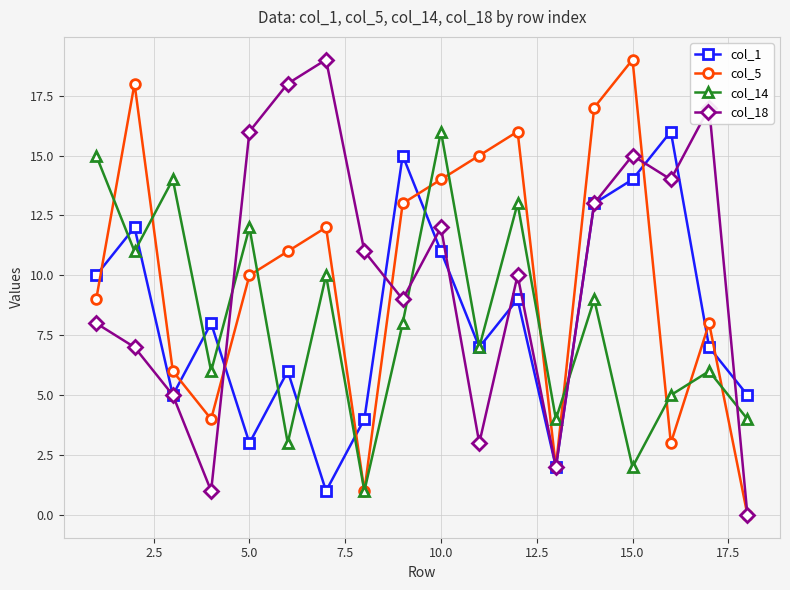

What is the maximum value shown in the chart?

19